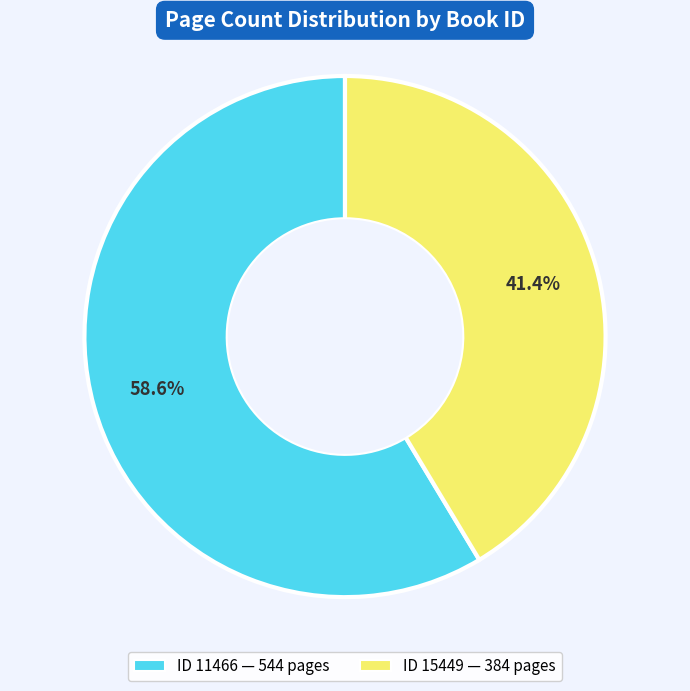

Does any single category account for the majority?

Yes